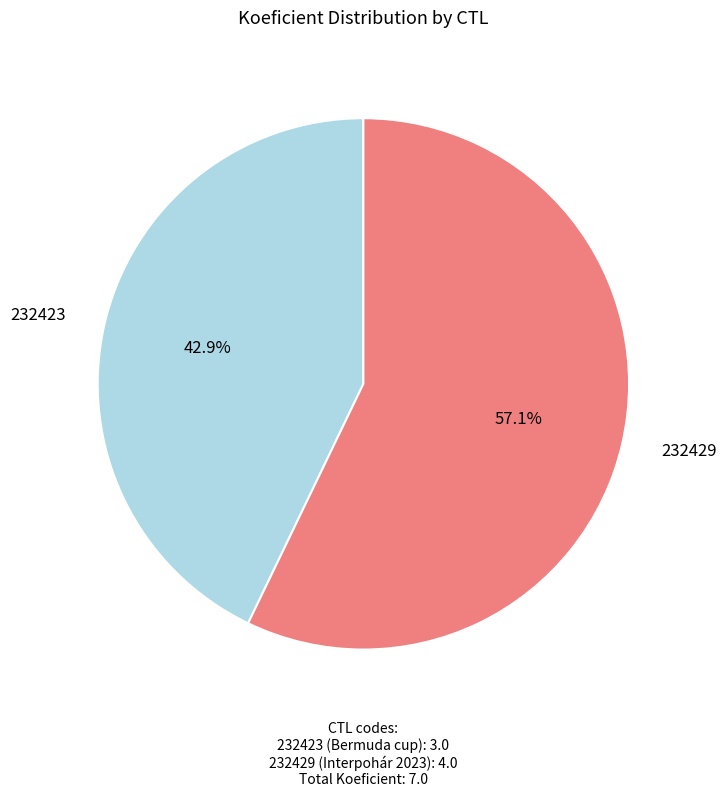

How many slices are in this pie chart?

2